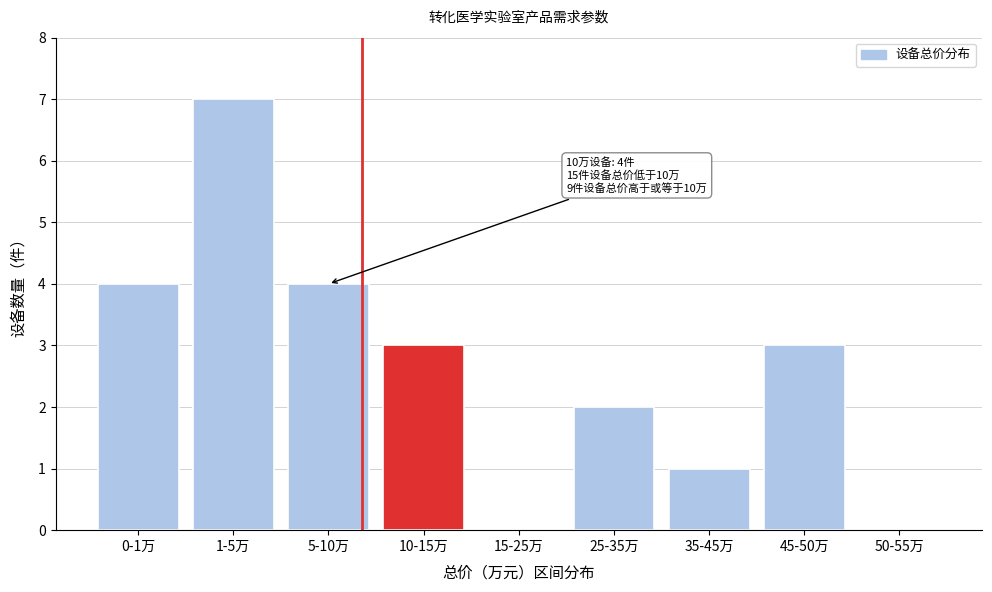

Reading right to left, transcribe all the data shown in this chart.

50-55万=0	45-50万=3	35-45万=1	25-35万=2	15-25万=0	10-15万=3	5-10万=4	1-5万=7	0-1万=4